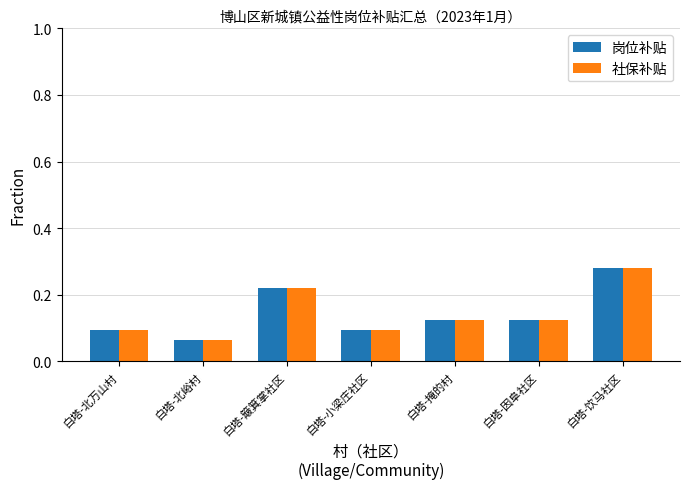

At which label does 社保补贴 reach its peak?

白塔-饮马社区